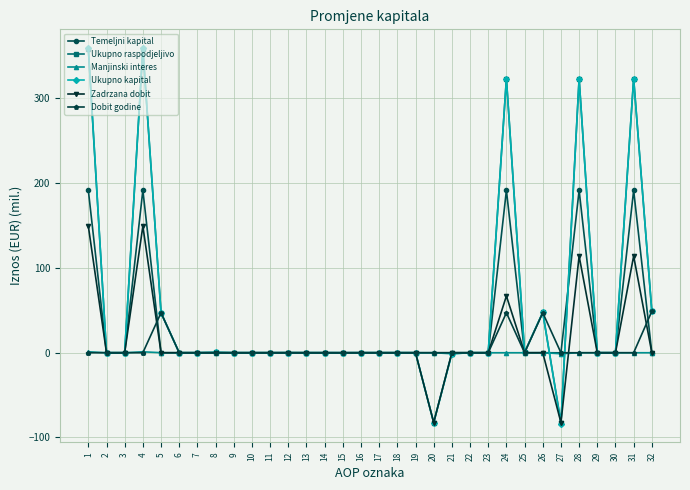

What is the greatest value displayed?

359.5